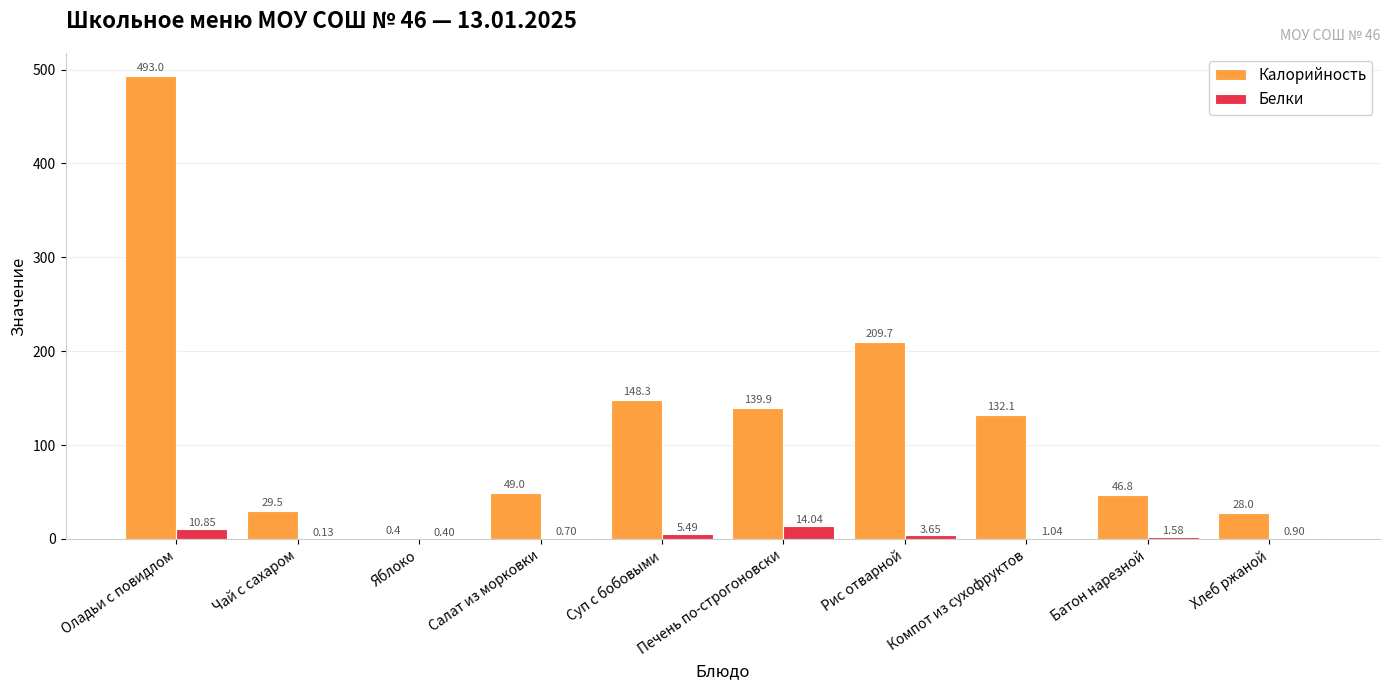

True or false: Белки has a value of 0.9 at Хлеб ржаной.

True